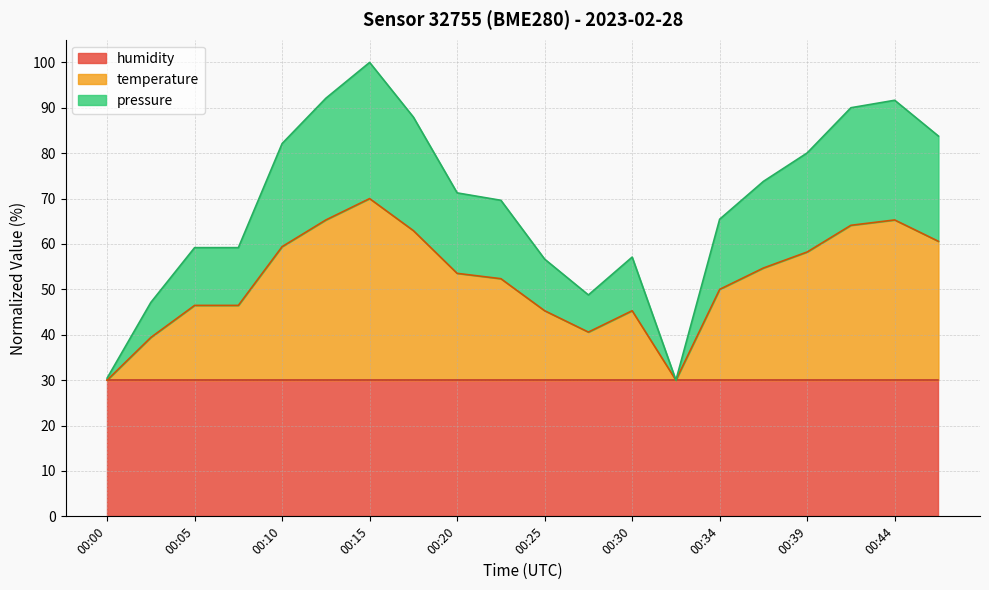

How many interior local peaks does the temperature series have?

3